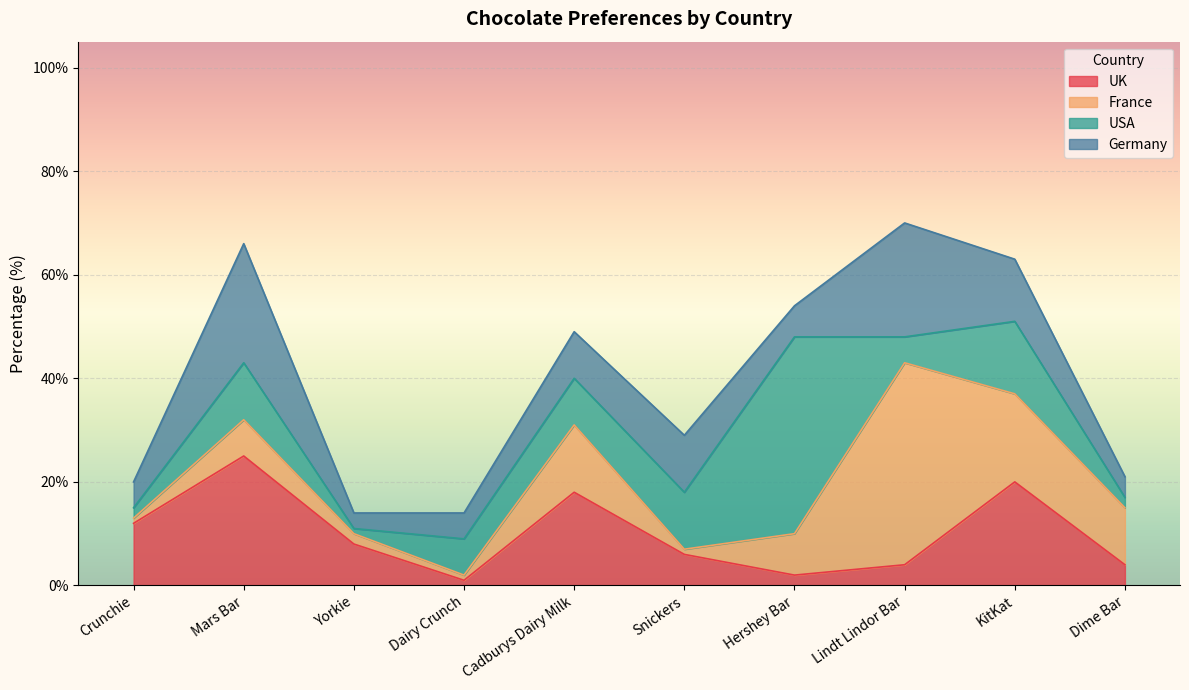

At which label does Germany reach its minimum?

Yorkie